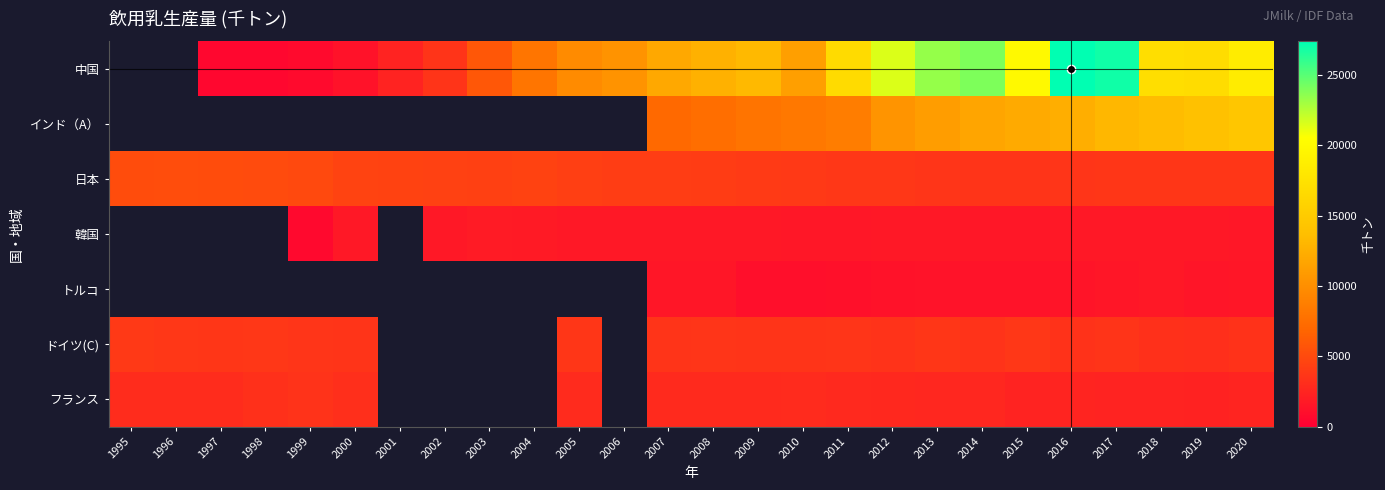

What is the average value of the 日本 series?

4177.7